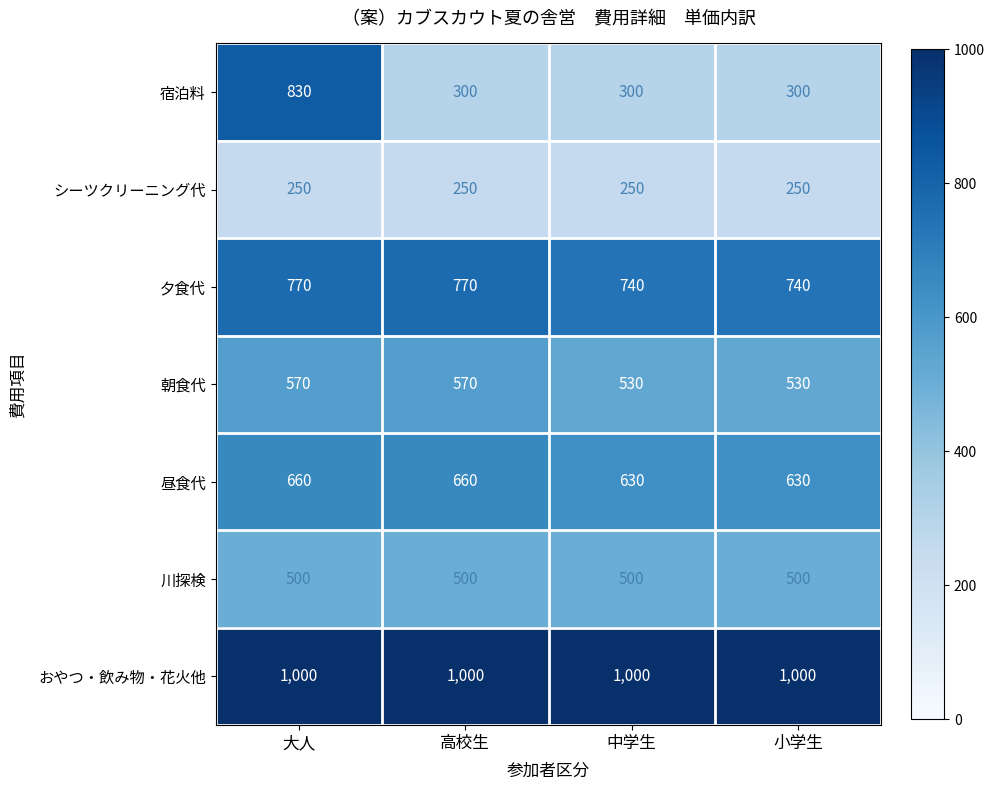

The シーツクリーニング代 series shows 64 at 高校生. True or false?

False